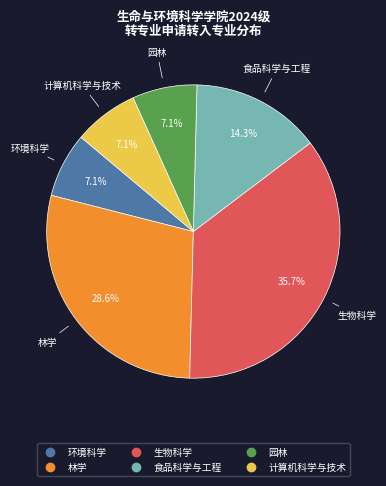

Is there any slice that represents more than half of the pie?

No